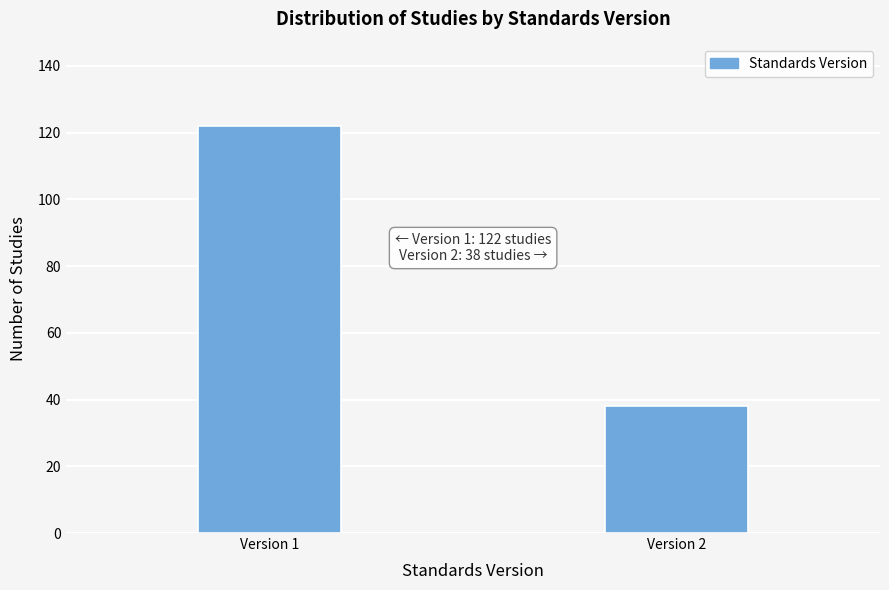

Reading right to left, extract all data points from this chart.

38	122